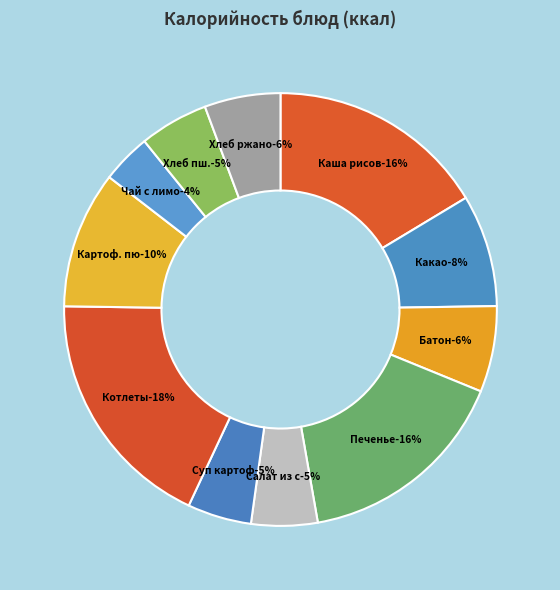

Is it true that Хлеб пшеничный is 5% of the pie?

True